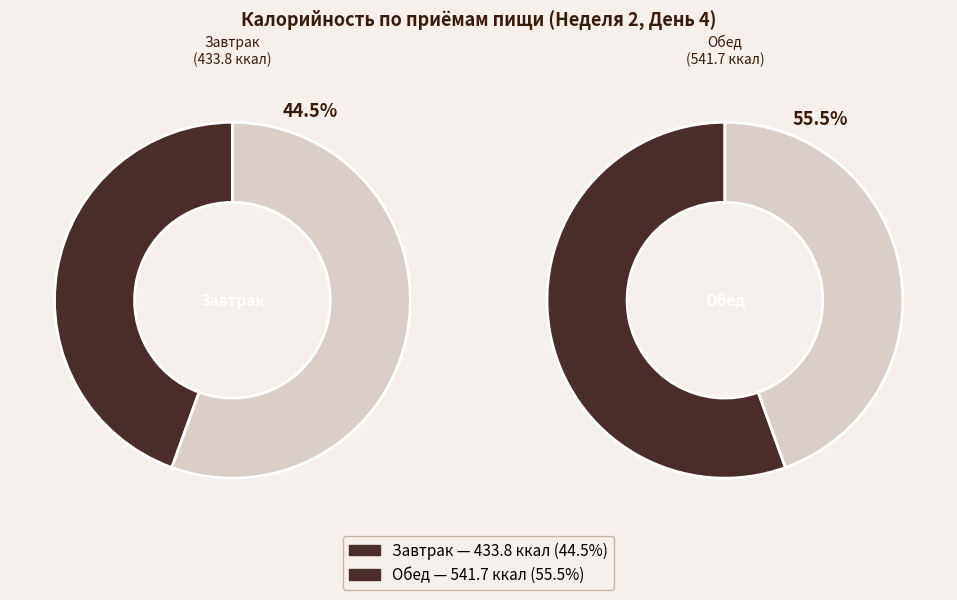

To the nearest percent, what is the difference between the largest and smallest slice percentages?

11%